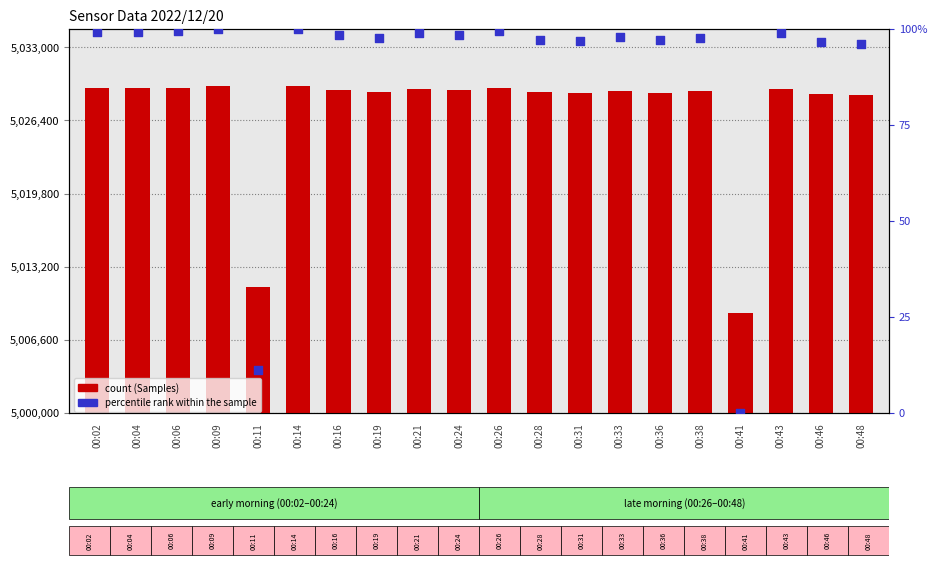

Which series has the largest Y range (max minus min)?

count